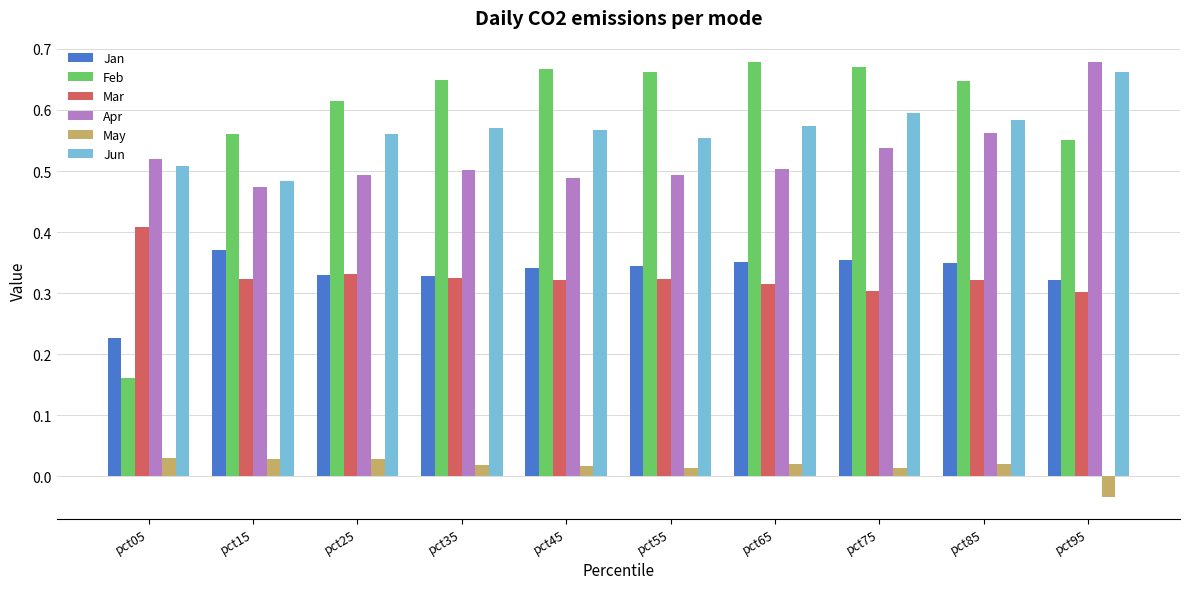

How many bars are there in total?

60